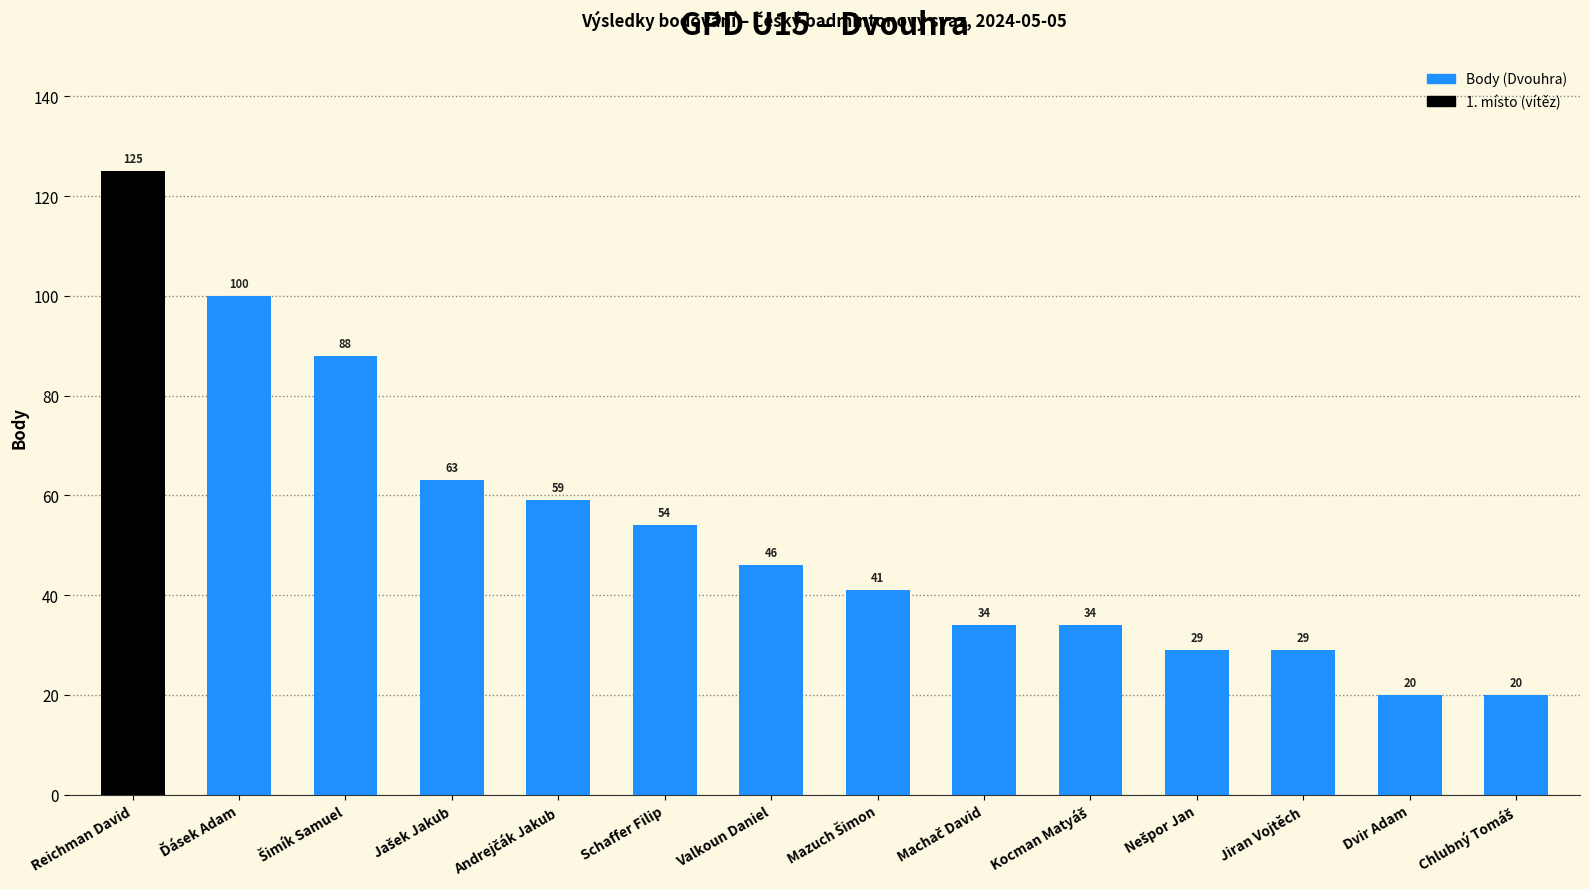

What is the change in value from Reichman David to Jiran Vojtěch?

-96